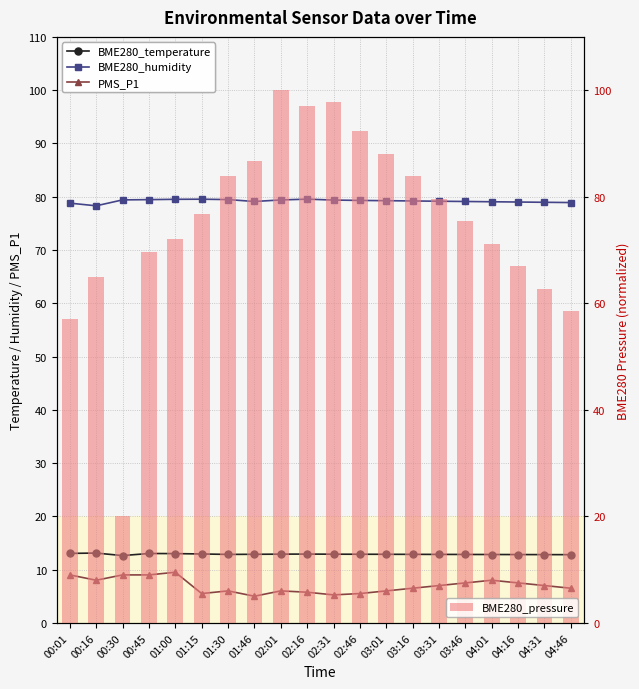

Is it true that BME280_humidity equals 79.5 at 01:30?

True